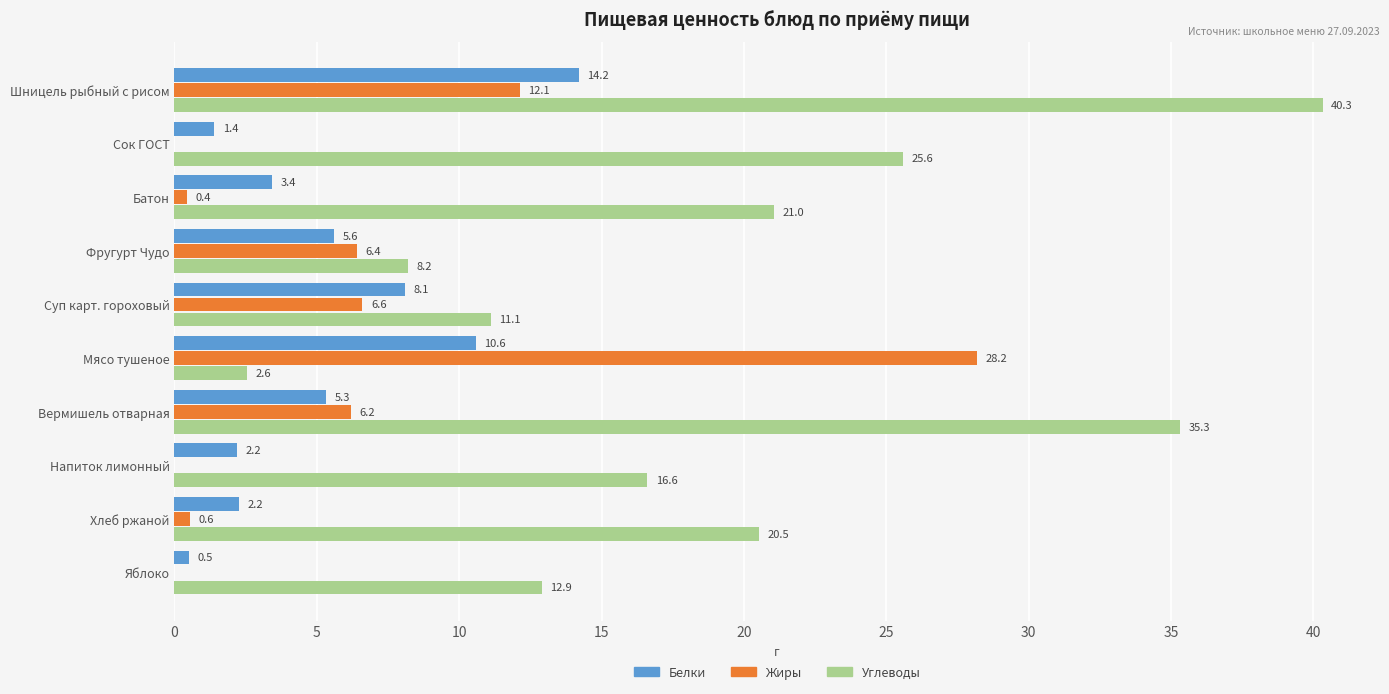

The Углеводы series shows 3.2 at Яблоко. True or false?

False